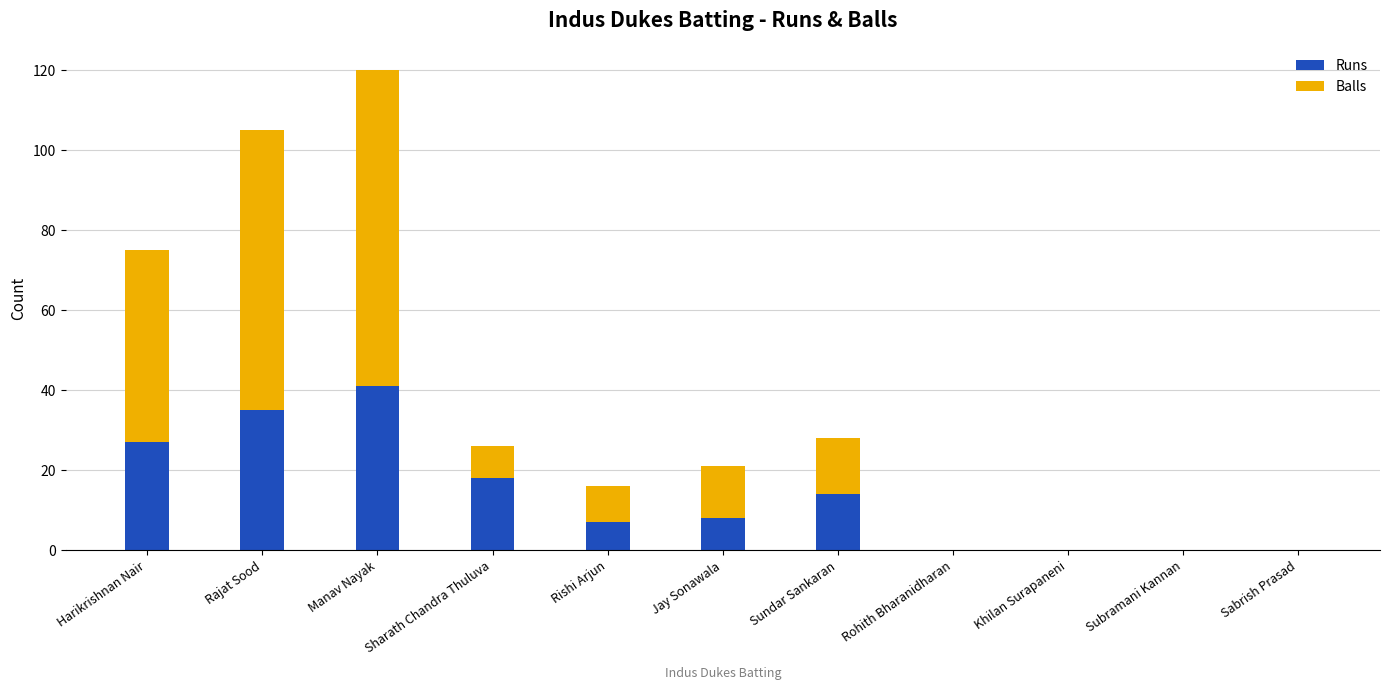

At which category is the sum across all series the highest?

Manav Nayak